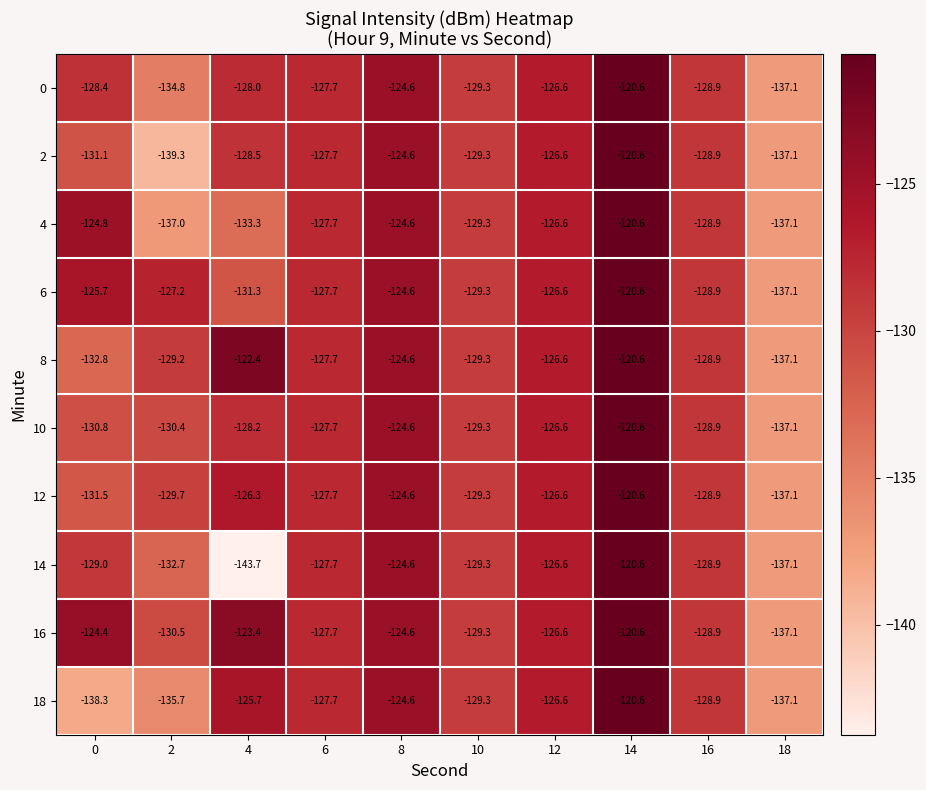

Which series has the widest spread of values?

14